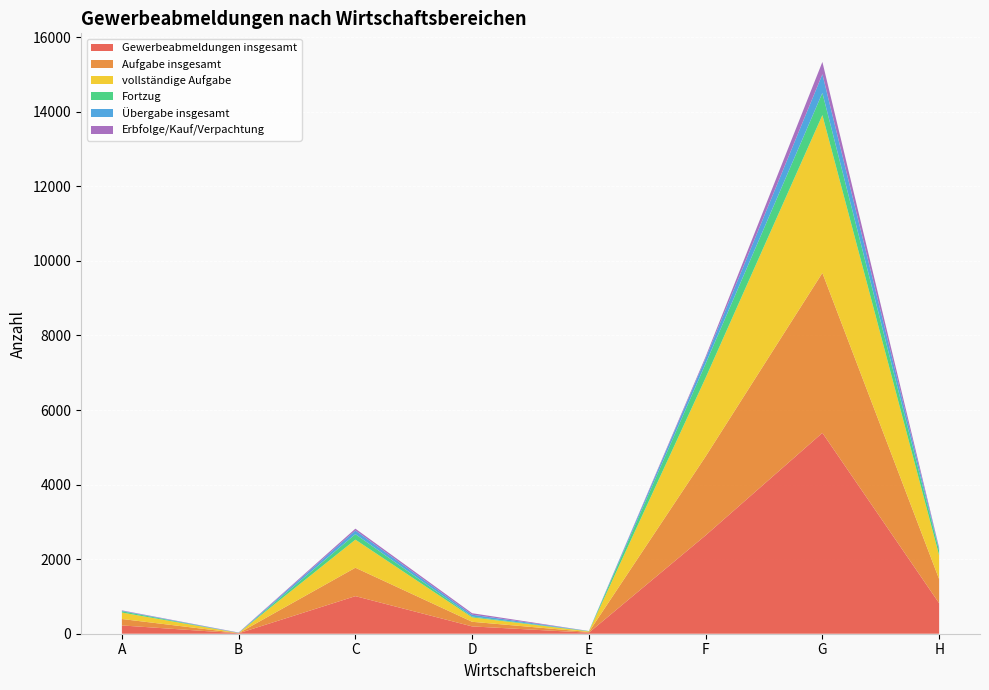

Reading left to right, list all the values displayed in this chart.

Gewerbeabmeldungen insgesamt: A=222	B=11	C=1008	D=196	E=28	F=2639	G=5387	H=819
Aufgabe insgesamt: A=173	B=5	C=762	D=124	E=19	F=2117	G=4291	H=646
vollständige Aufgabe: A=173	B=4	C=753	D=118	E=16	F=2108	G=4232	H=639
Fortzug: A=35	B=0	C=148	D=22	E=7	F=381	G=596	H=125
Übergabe insgesamt: A=14	B=6	C=98	D=50	E=2	F=141	G=500	H=48
Erbfolge/Kauf/Verpachtung: A=10	B=6	C=49	D=40	E=1	F=47	G=331	H=30